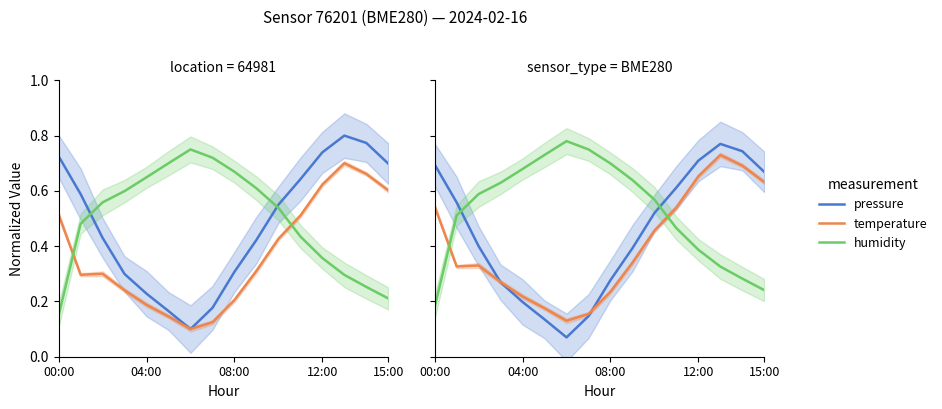

What is the minimum value shown in the chart?

0.1